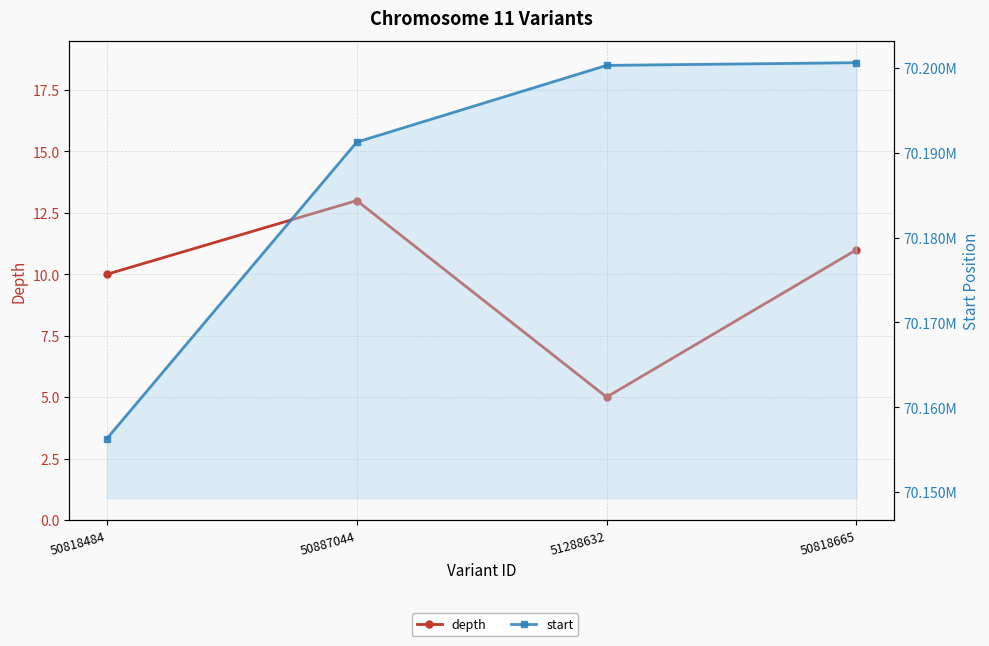

What is the value of the start point at the 3rd from the left?

70200296